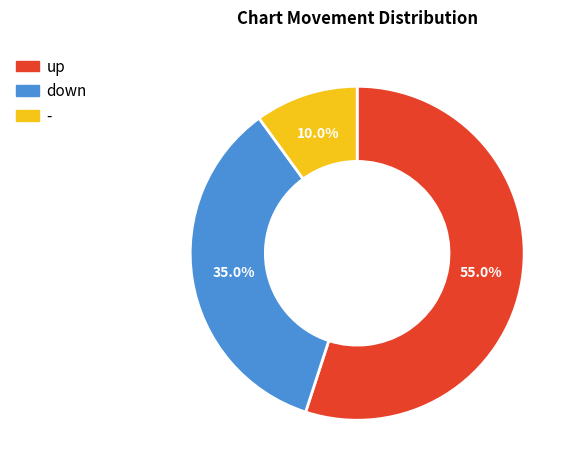

What is the ratio of the value at up to the value at down?

1.6